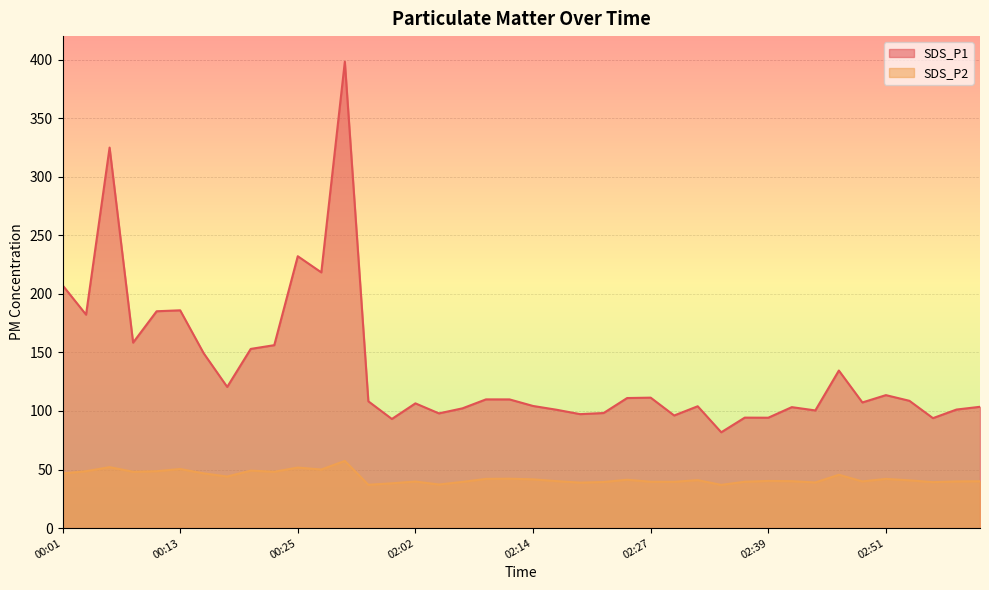

Rank the series by their maximum value, from lowest to highest.

SDS_P2, SDS_P1